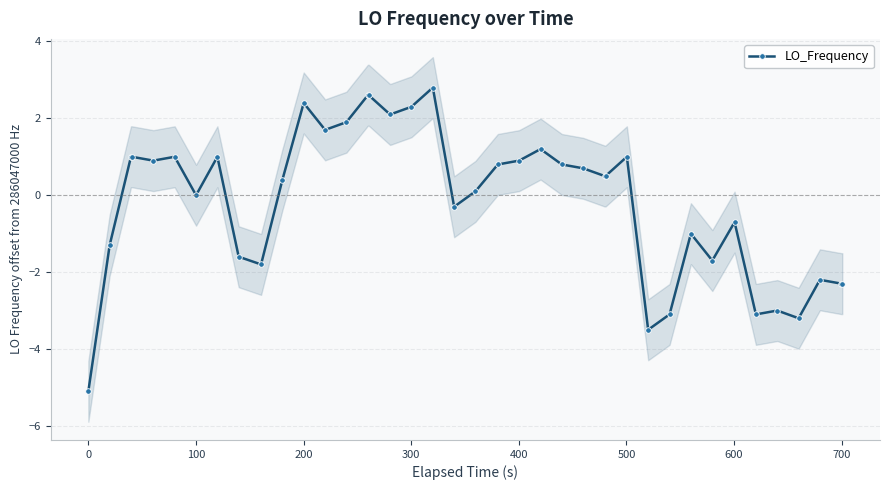

Does the chart have visible grid lines?

Yes